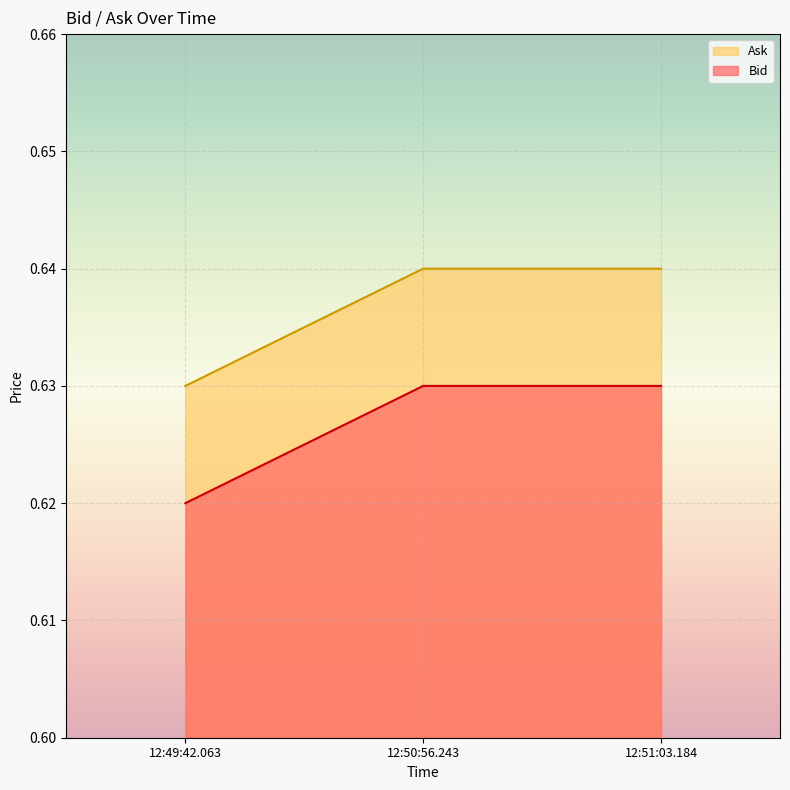

At which label does Bid reach its minimum?

12:49:42.063